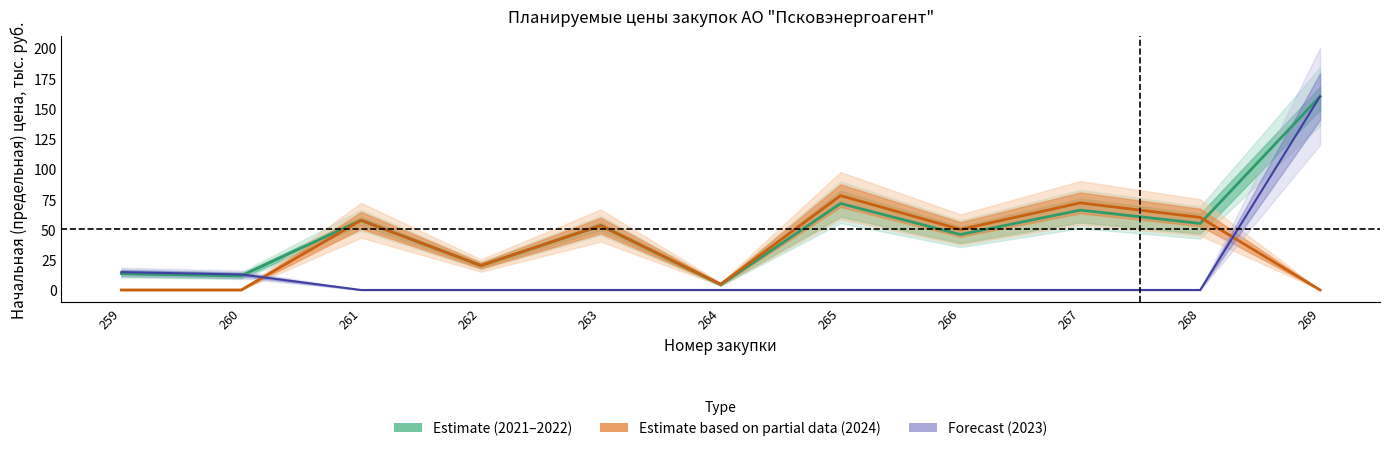

Between which two adjacent categories do price_2024 and price_2023 first intersect?

260 and 261